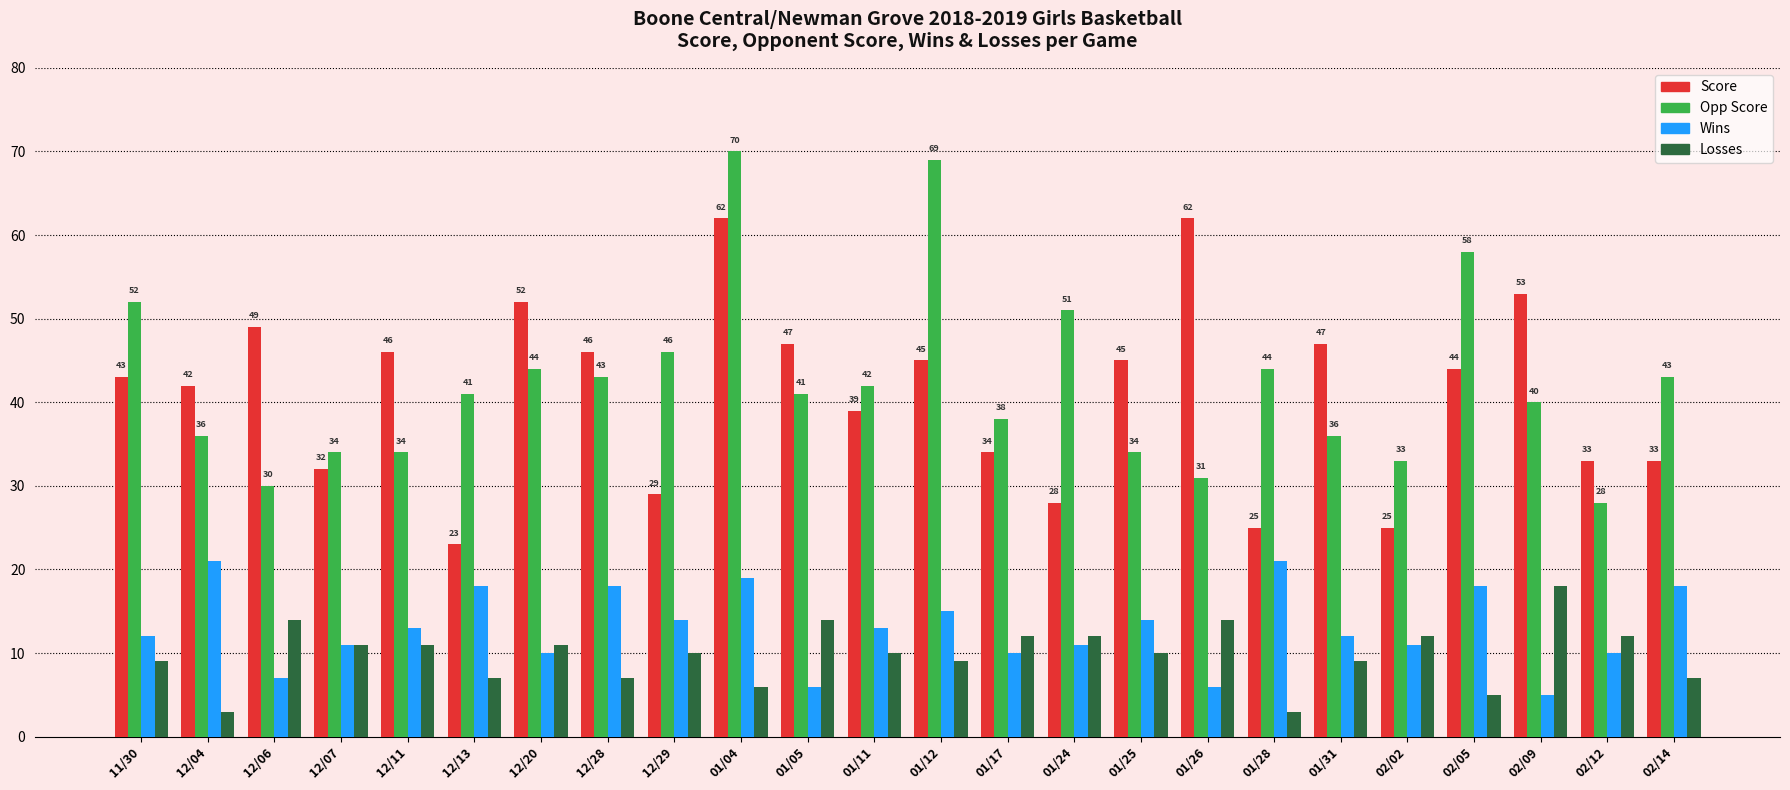

How many bars are there in each group?

4